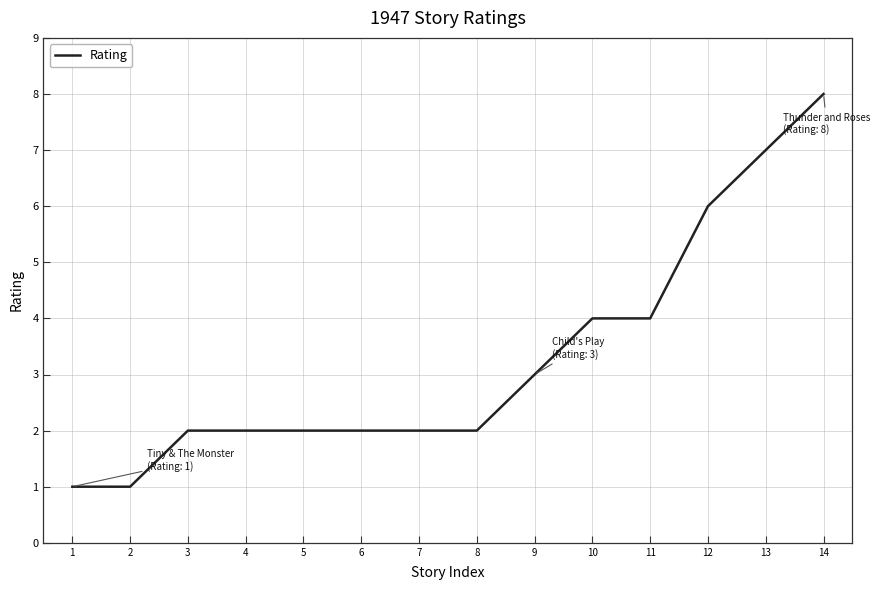

What is the difference between the second highest and minimum values?

6